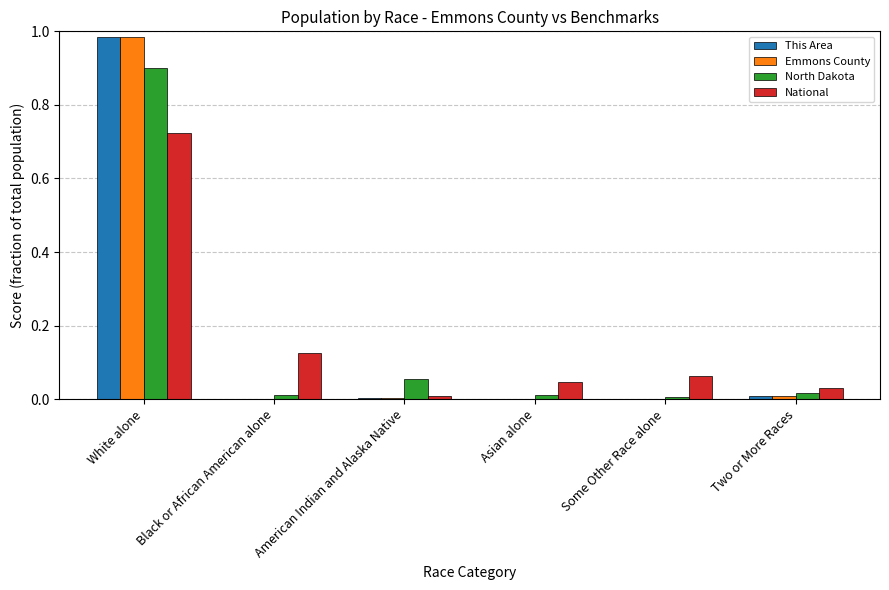

At which category is the sum across all series the highest?

White alone